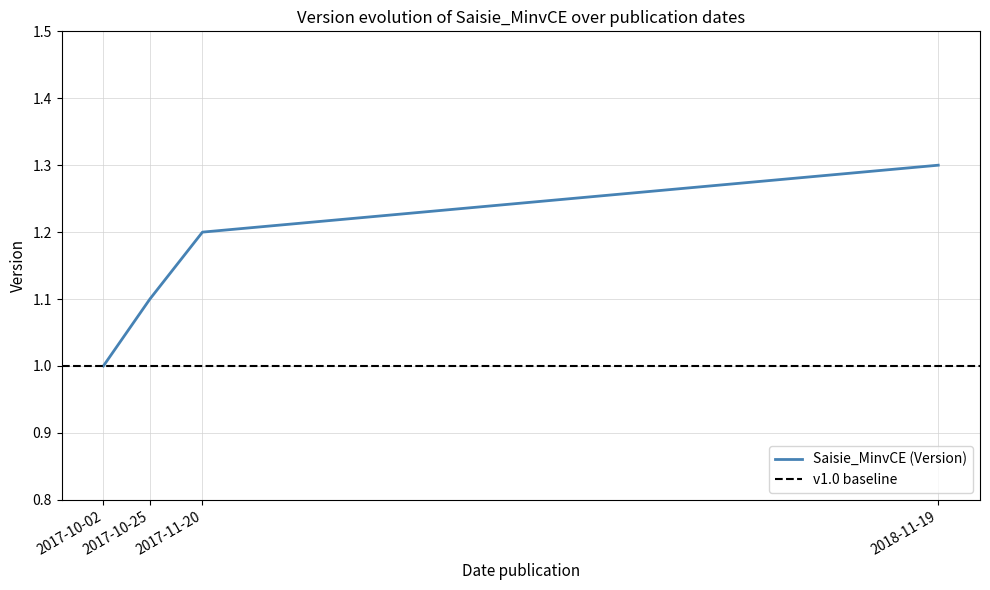

The chart shows a value of 1.2 at 2017-11-20. True or false?

True